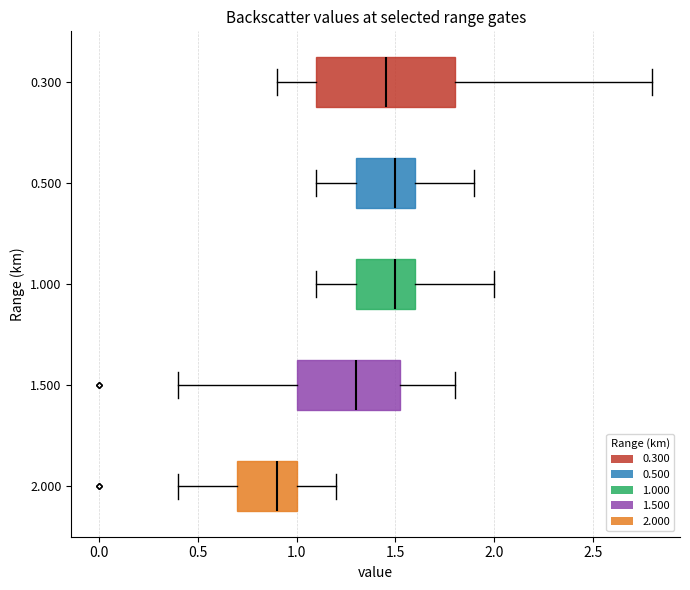

Which box has the furthest to the left median line?

2.000